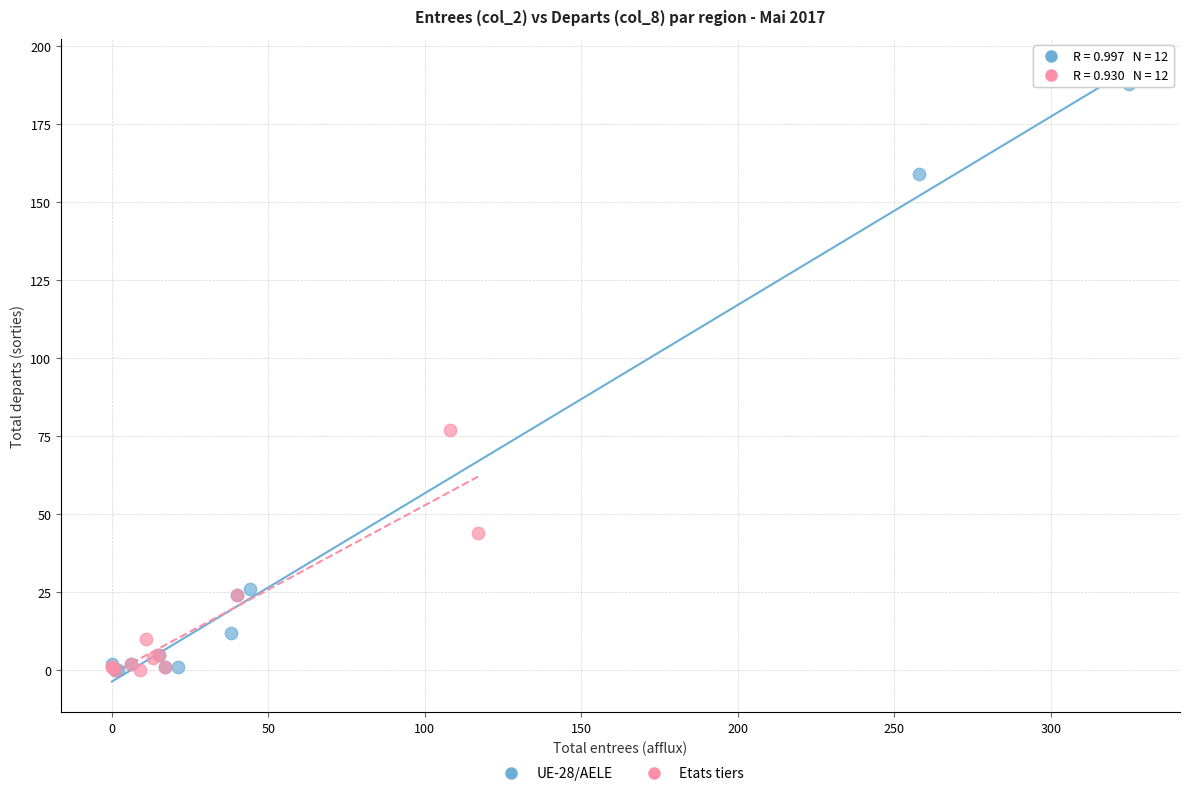

Which series contains the highest Y value?

UE-28/AELE